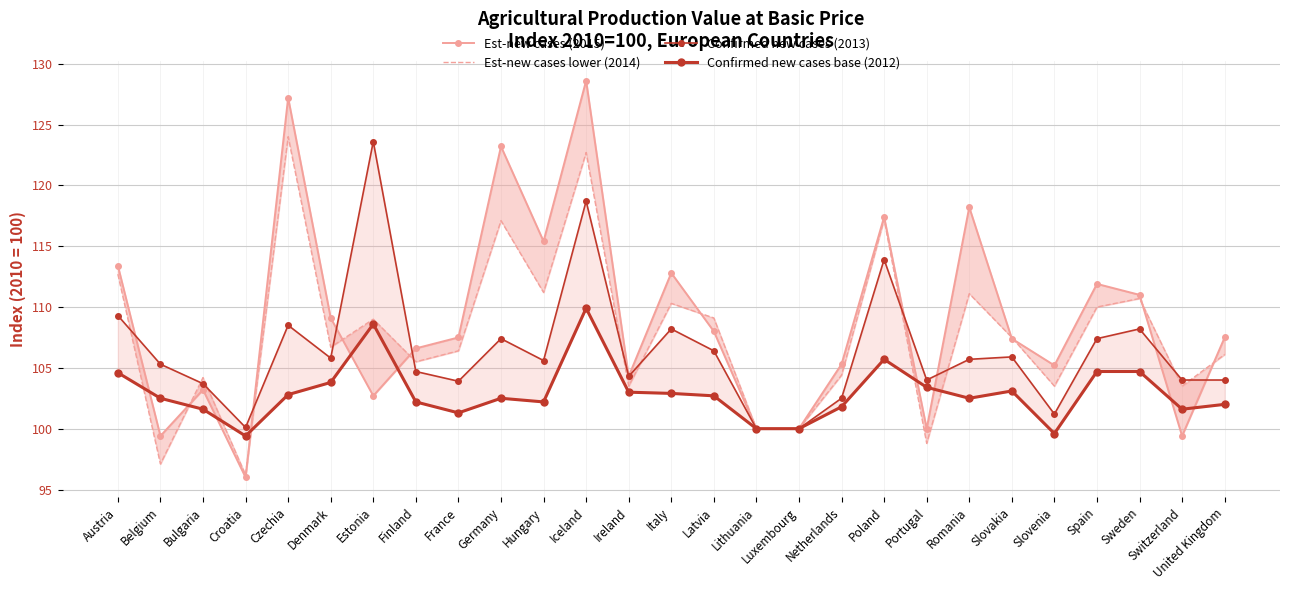

Rank the series by their average value, from highest to lowest.

Est-new cases (2015), Est-new cases lower (2014), Confirmed new cases (2013), Confirmed new cases base (2012)